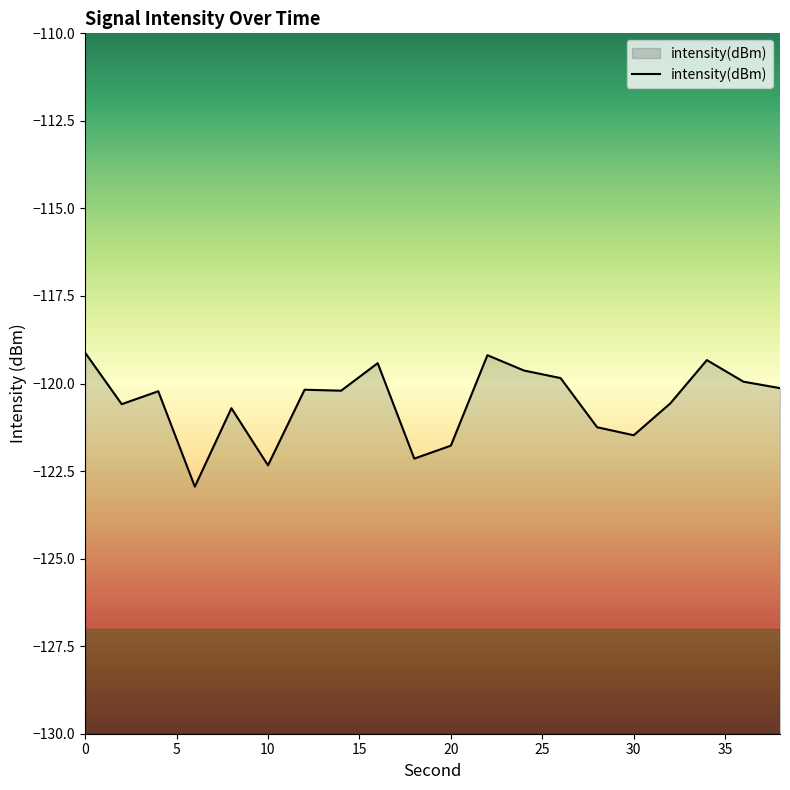

How many values are below -120?

13